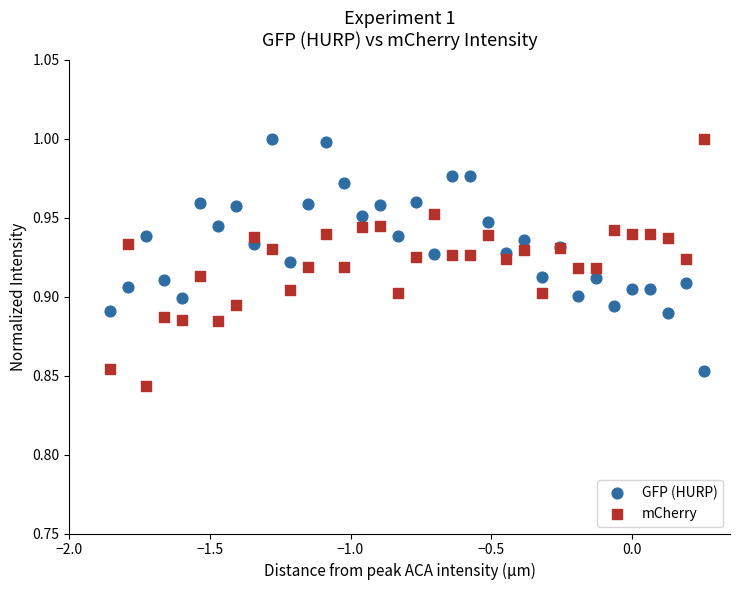

Which series has the widest spread of Y values?

mCherry